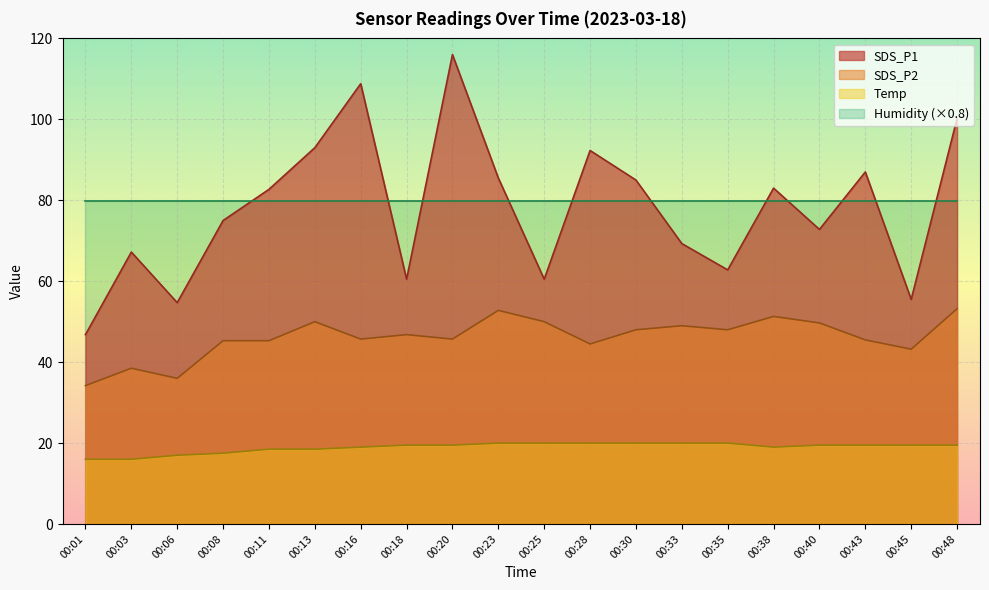

Between 00:13 and 00:43, which is larger?

00:13